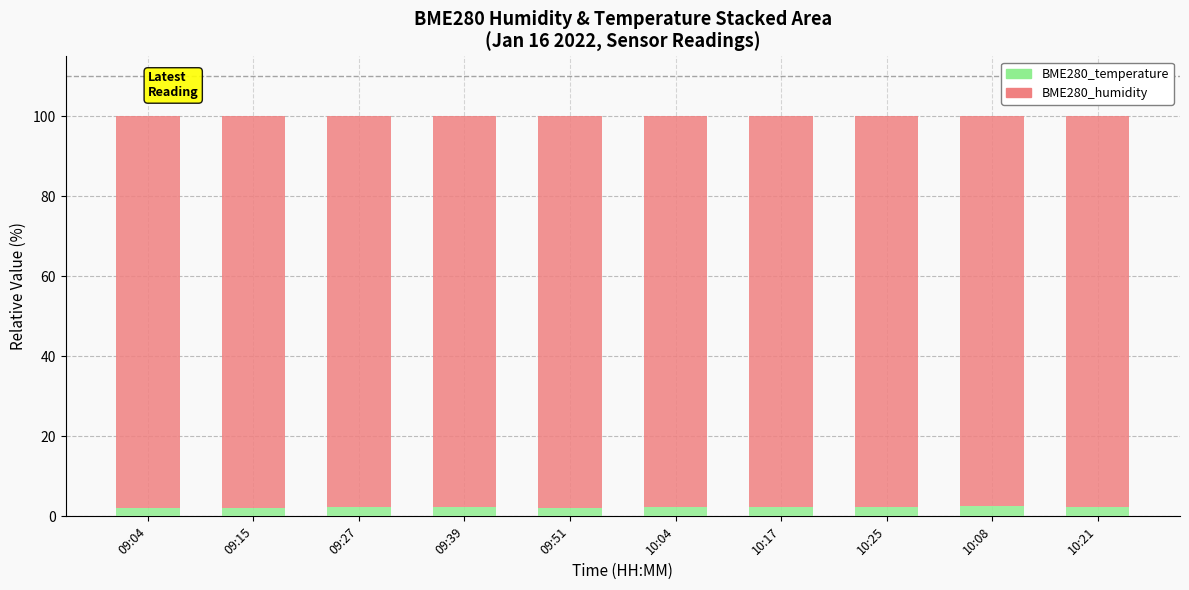

What is the highest value of the BME280_temperature series?

2.5